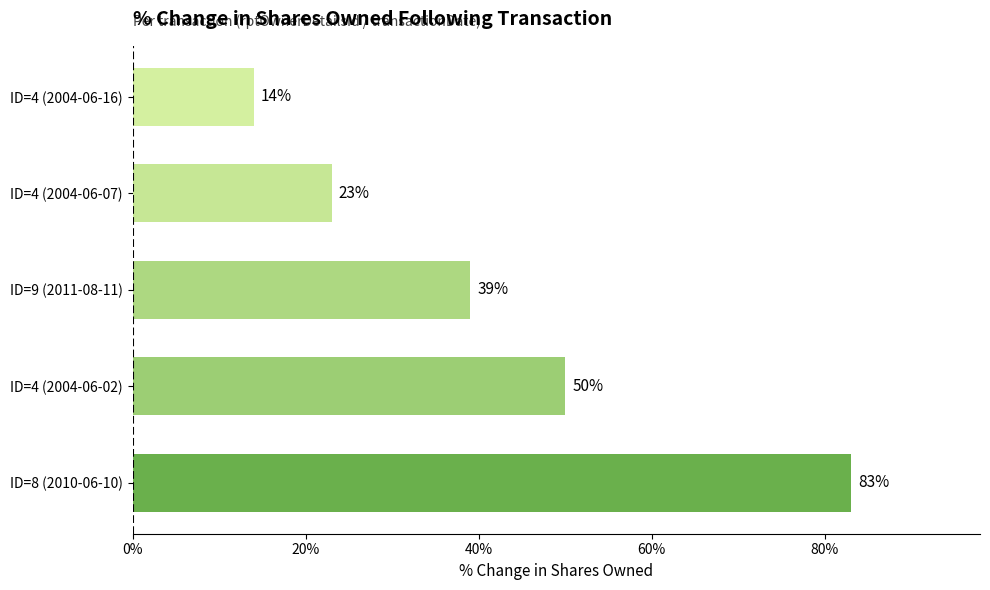

The chart shows a value of 14 at ID=4 (2004-06-16). True or false?

True